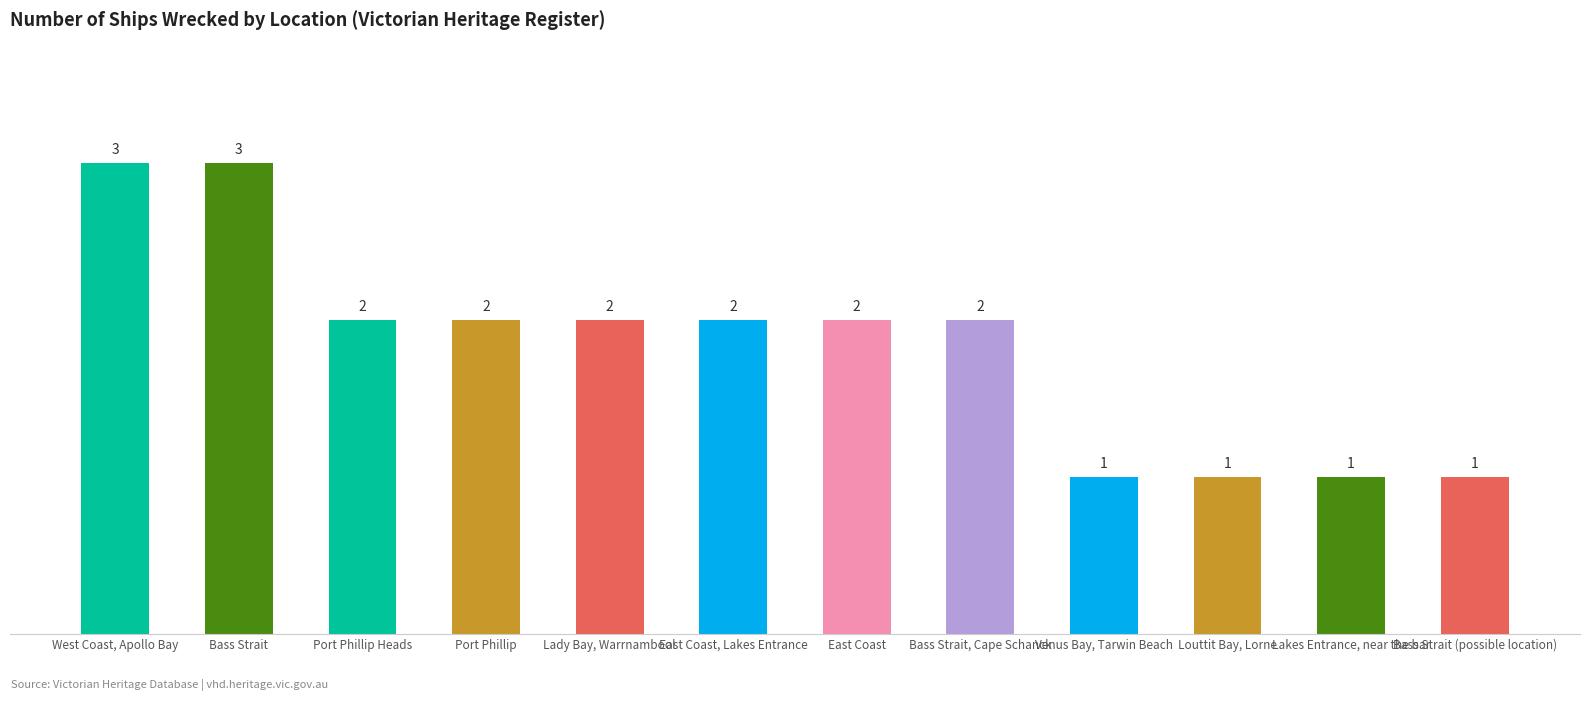

How many bars are there in total?

12